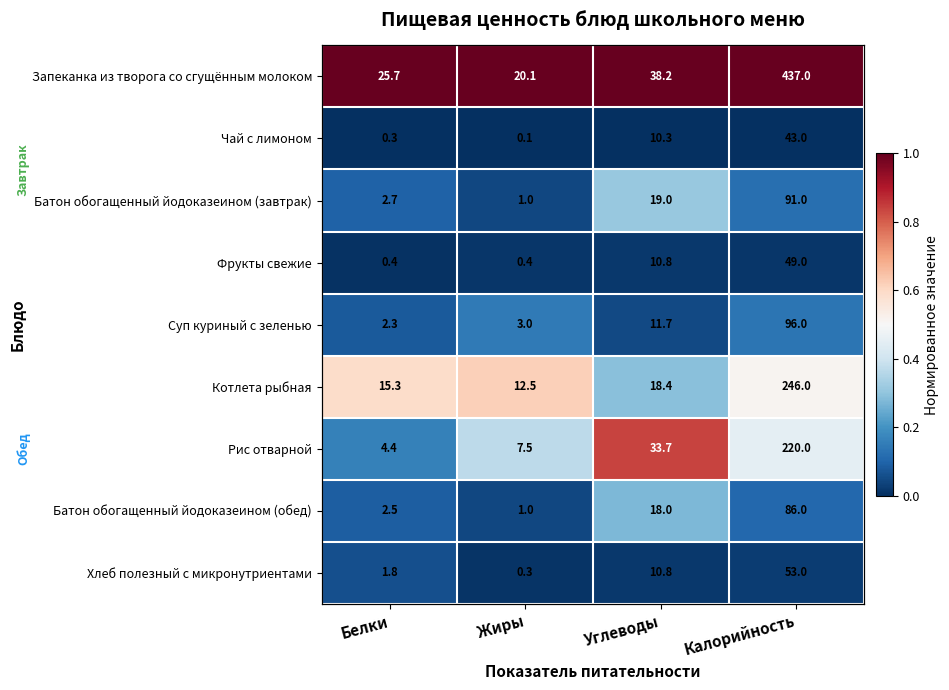

Which series has the largest total across all categories?

Запеканка из творога со сгущённым молоком